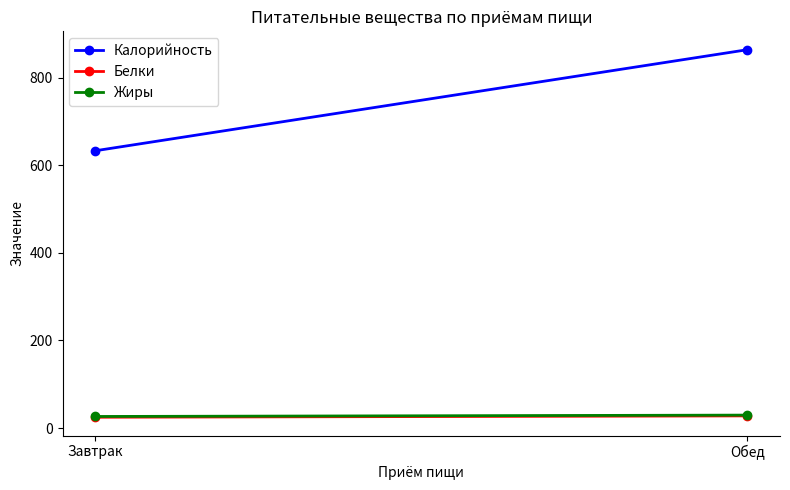

Does the chart have visible grid lines?

No